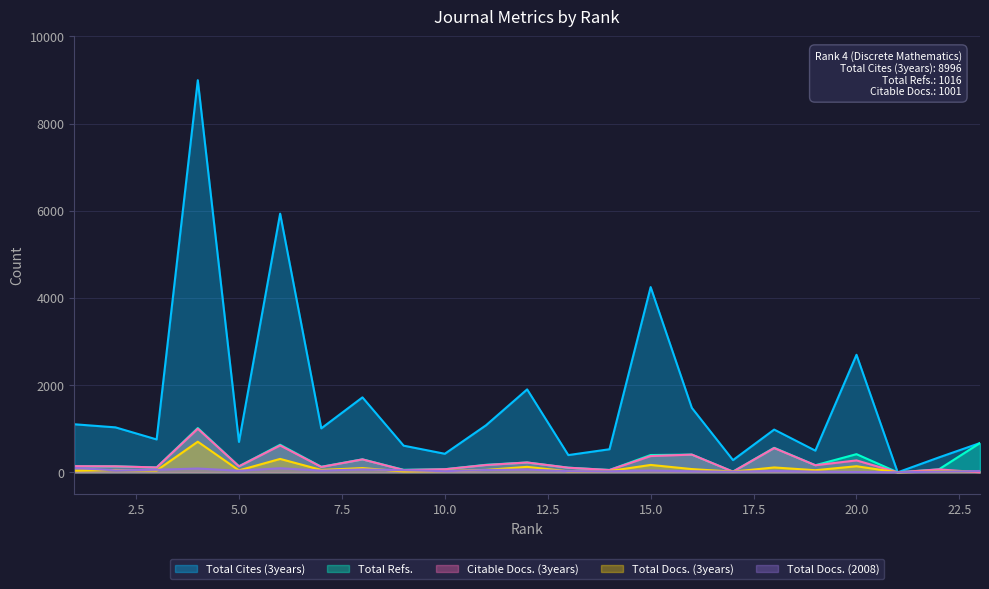

At which category does Citable Docs. (3years) reach its first local peak?

4